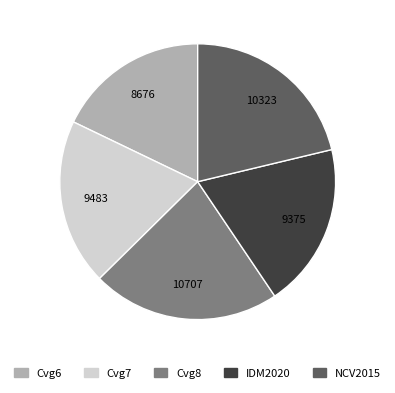

Is there any slice that represents more than half of the pie?

No